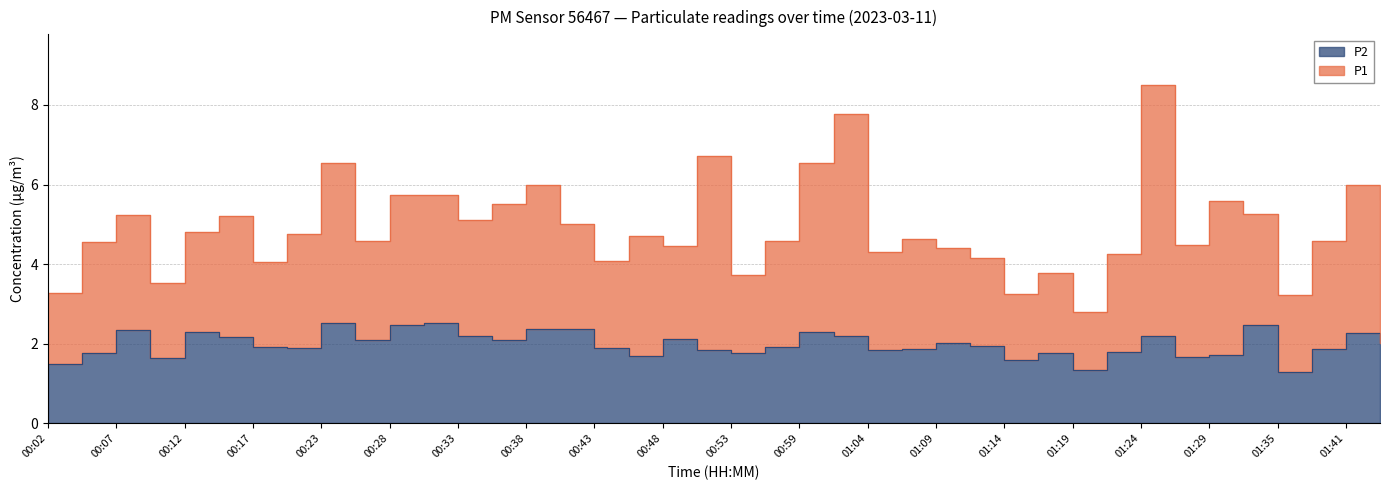

What is the difference between the maximum and second lowest values?

1.2